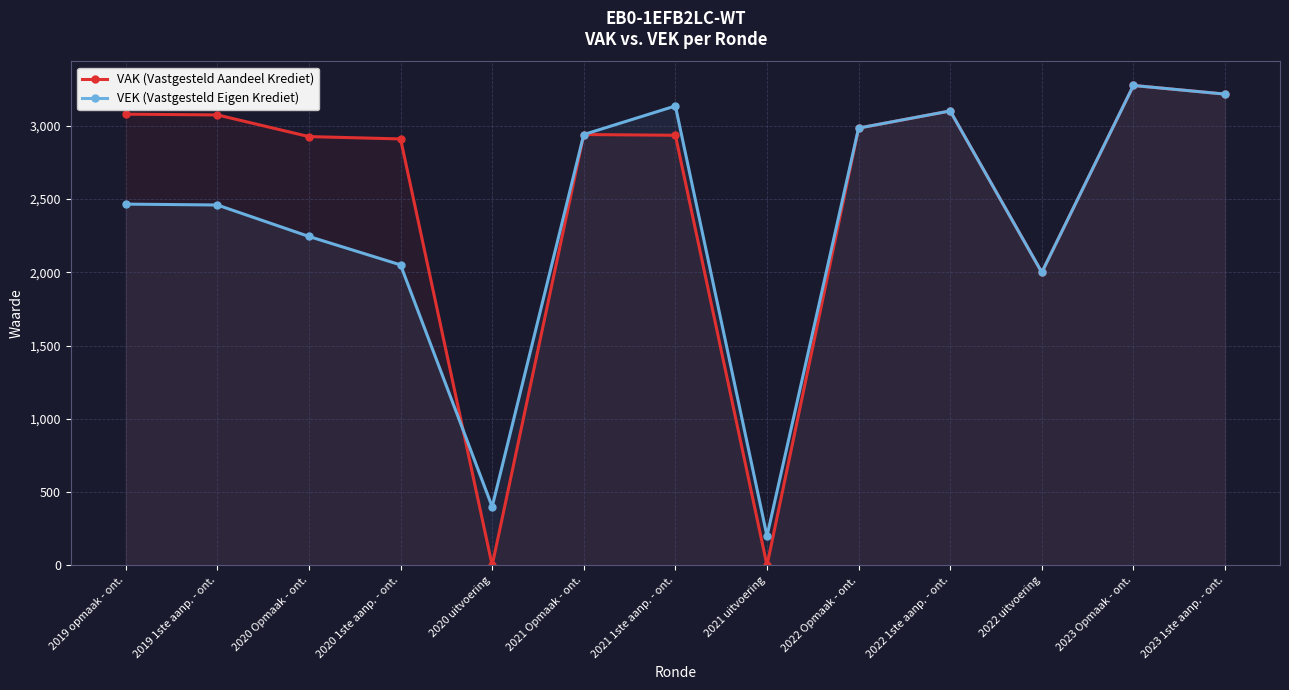

True or false: VAK (Vastgesteld Aandeel Krediet) and VEK (Vastgesteld Eigen Krediet) intersect in this chart.

True